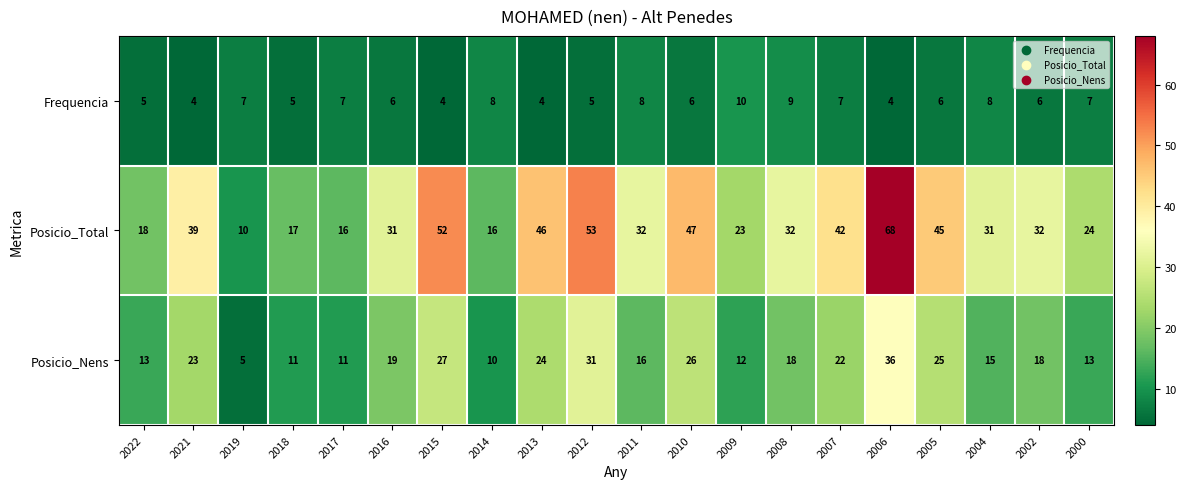

Which series has the largest total across all categories?

Posicio_Total